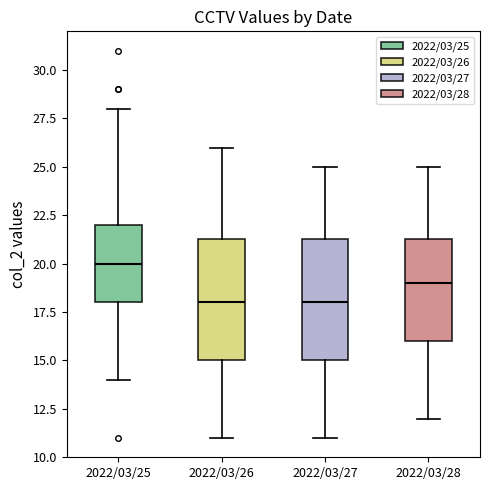

Reading left to right, transcribe this box plot: for each box, give where its median line is, the range the box spans, and where its two whiskers end, as read against the y-axis. The values are not printed on the chart, so give them approximately, as read against the axis.

2022/03/25: median 20.0, box 18.0 to 22.0, whiskers 14.0 to 28.0
2022/03/26: median 18.0, box 15.0 to 21.5, whiskers 11.0 to 26.0
2022/03/27: median 18.0, box 15.0 to 21.5, whiskers 11.0 to 25.0
2022/03/28: median 19.0, box 16.0 to 21.5, whiskers 12.0 to 25.0